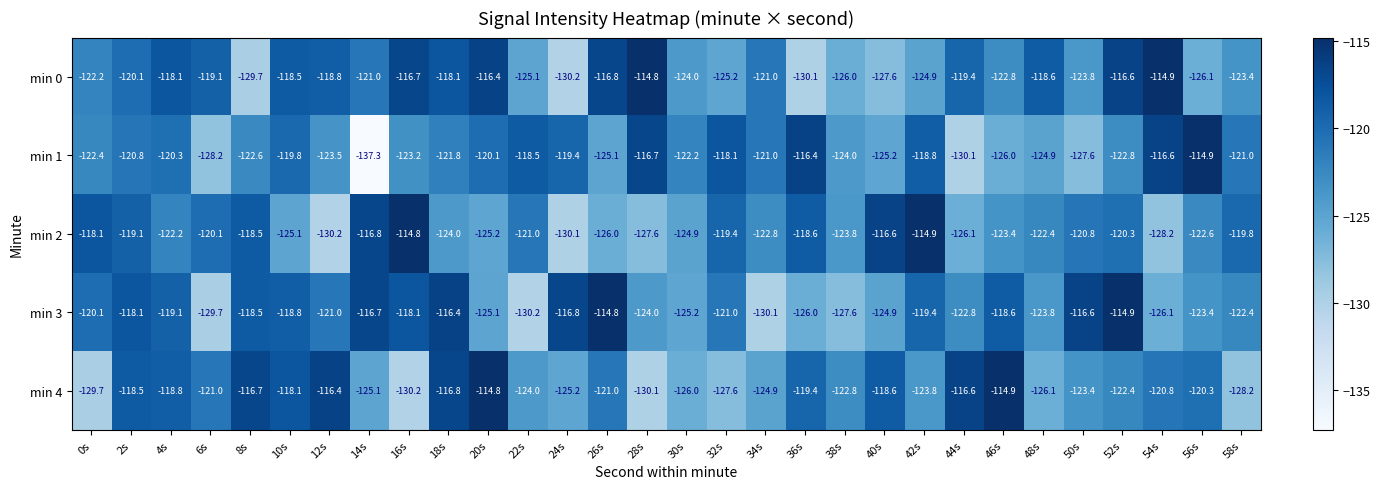

What is the difference between the maximum and minimum values in the min 3 series?

15.4